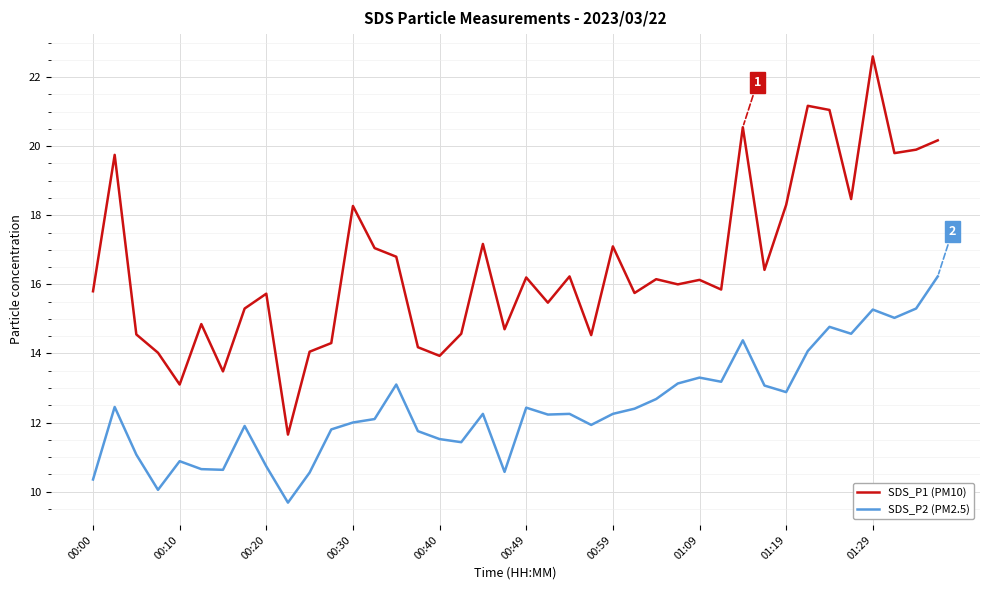

At how many categories does at least one series exceed 18?

11